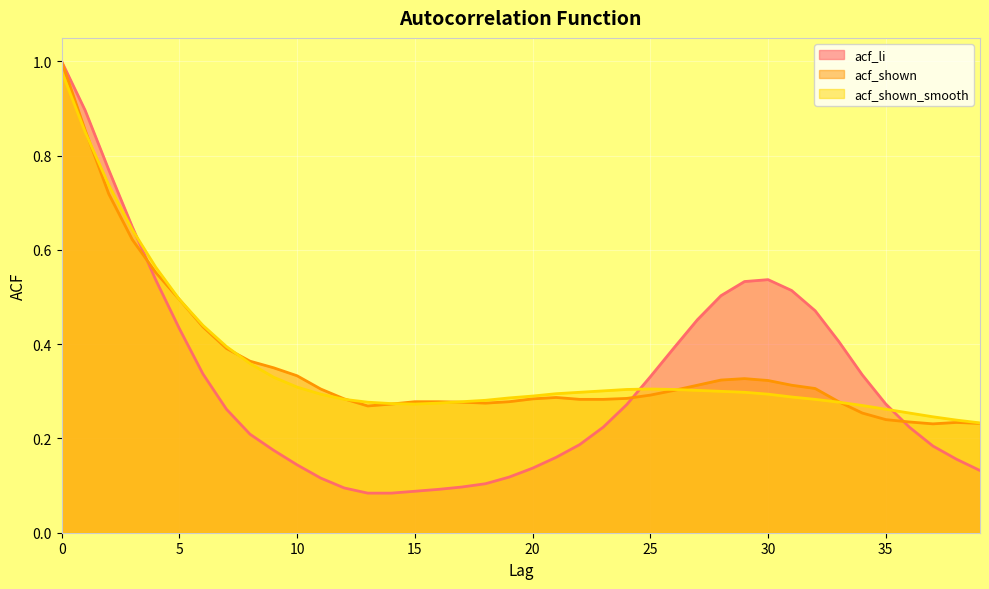

What is the spread (max minus min) of values at 30?

0.2